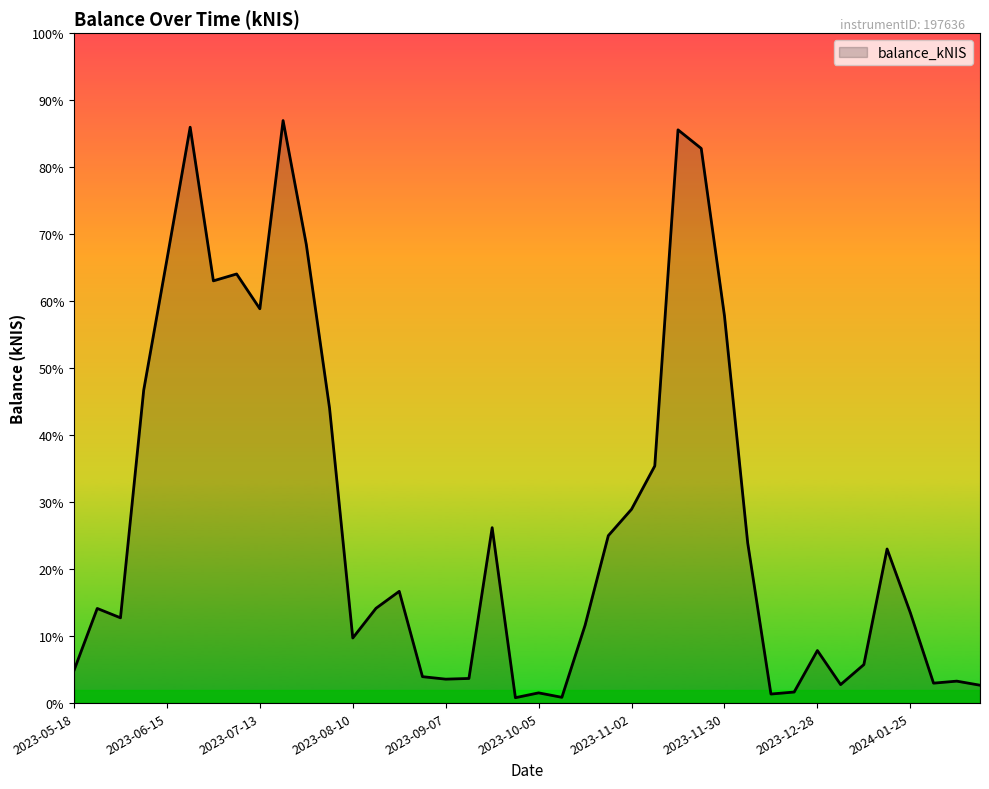

What is the label of the 40th point from the right?

2023-05-18